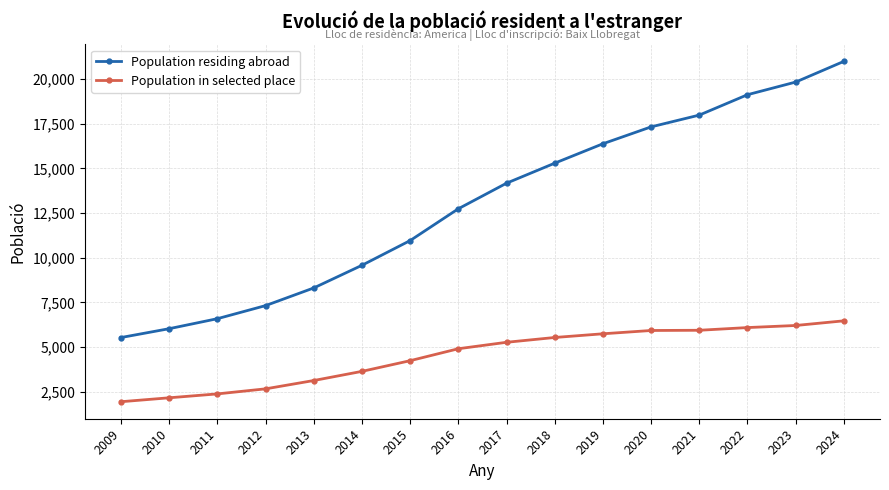

Which series changed the most between 2009 and 2012?

Population residing abroad